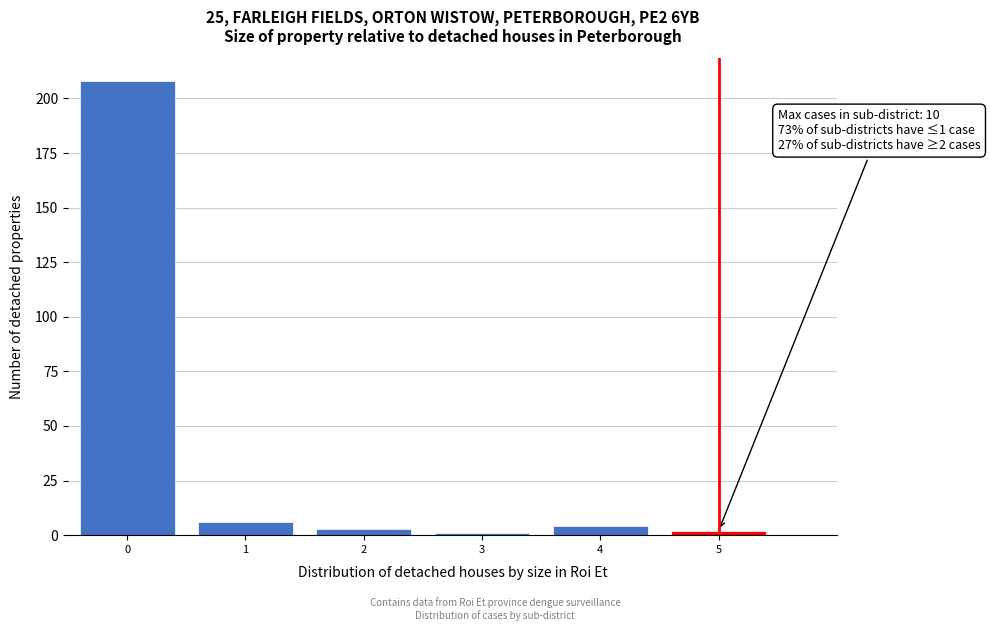

Reading left to right, list all the values displayed in this chart.

208	6	3	1	4	2